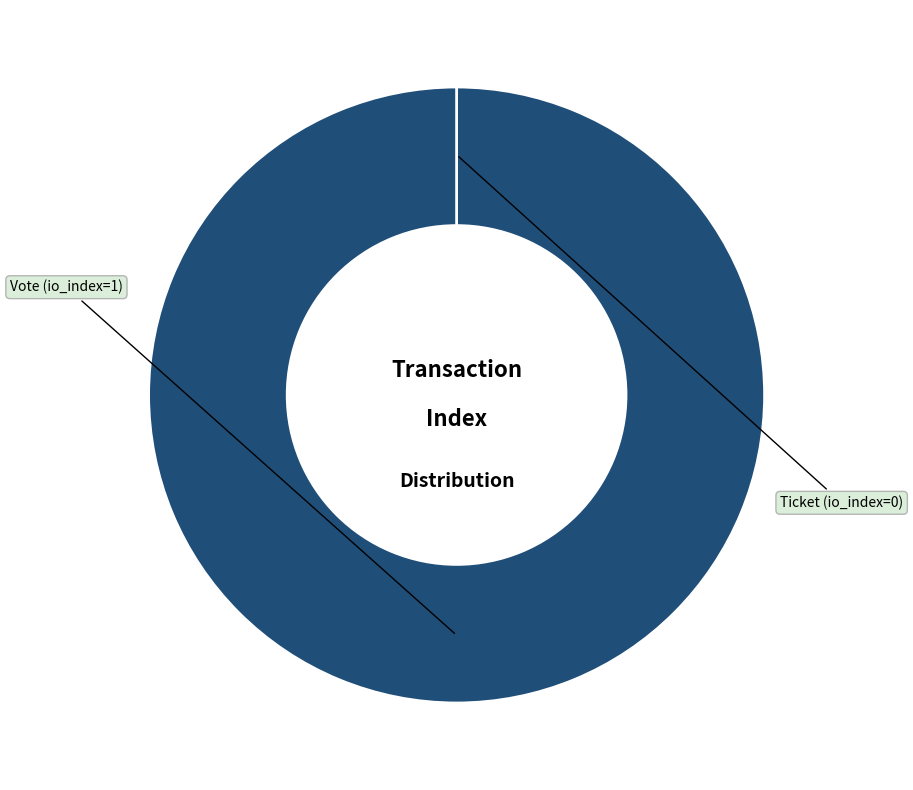

What is the total percentage of Vote (io_index=1) and Ticket (io_index=0)?

100.0%